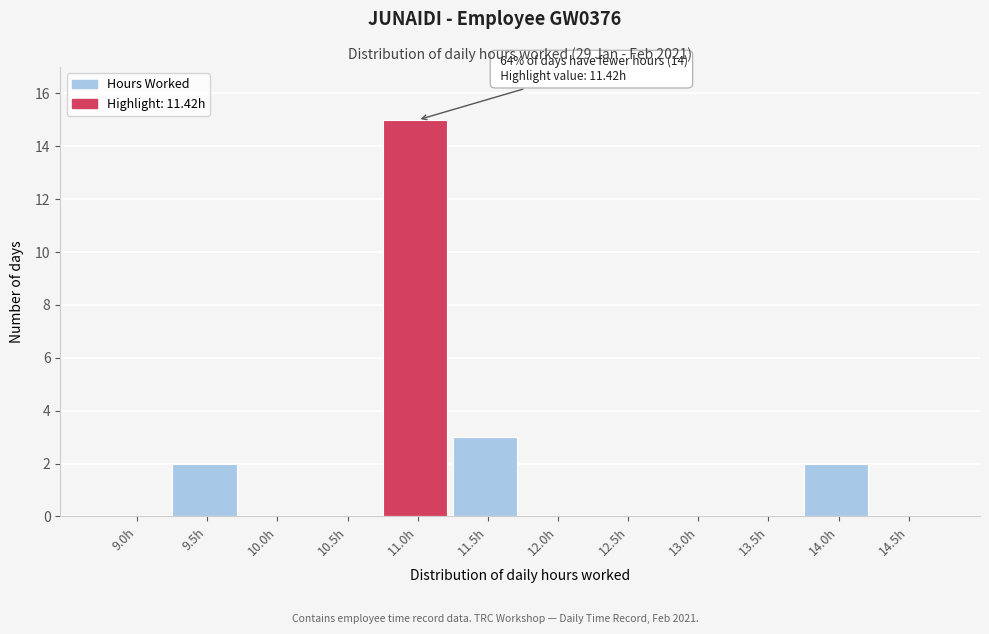

Reading left to right, transcribe all the data shown in this chart.

9.0h=0	9.5h=2	10.0h=0	10.5h=0	11.0h=15	11.5h=3	12.0h=0	12.5h=0	13.0h=0	13.5h=0	14.0h=2	14.5h=0